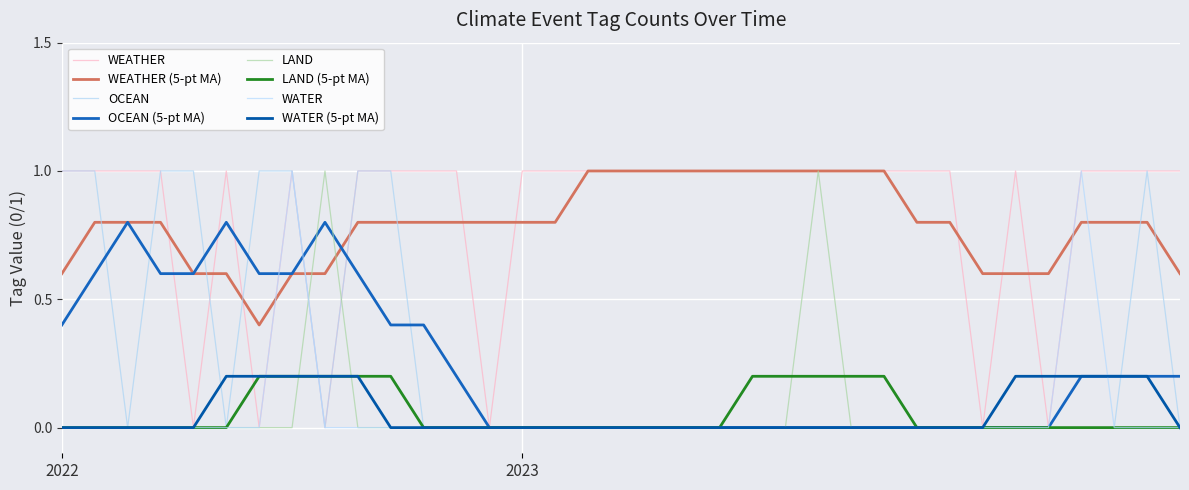

Count the OCEAN values in the range 0 to 1.

35